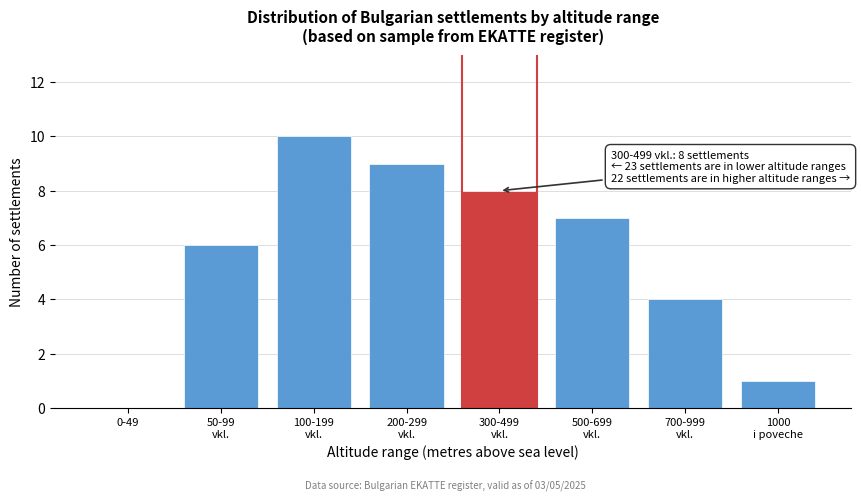

What is the sum of all values?

45